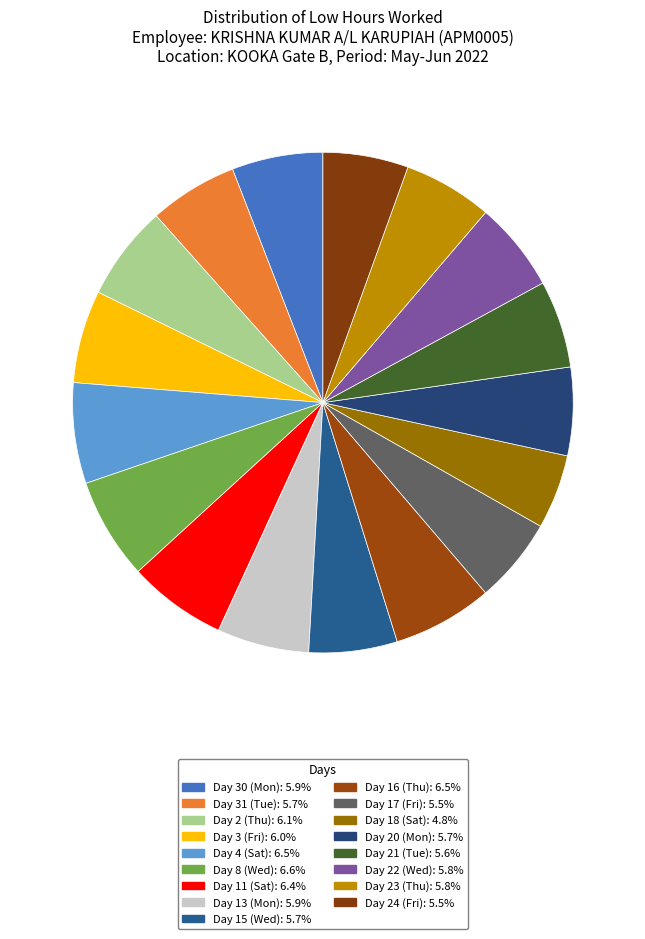

Count the number of slices in the pie.

17